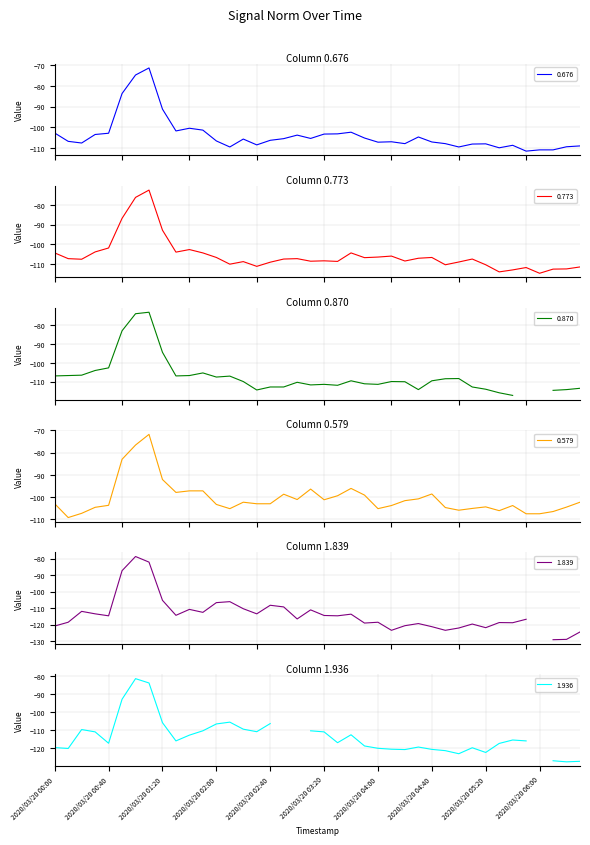

What is the spread (max minus min) of values at 2020/03/20 04:00?

1.9